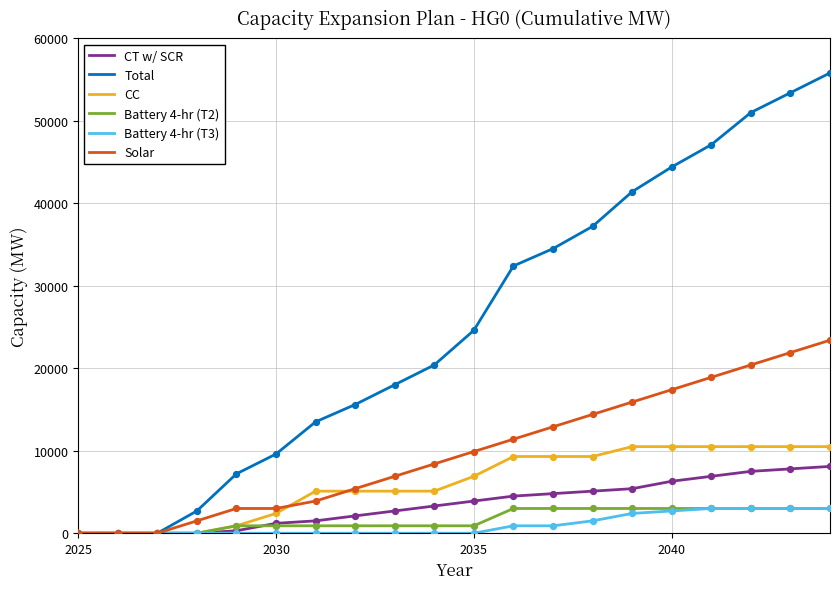

Which series has the largest range (max minus min)?

Total